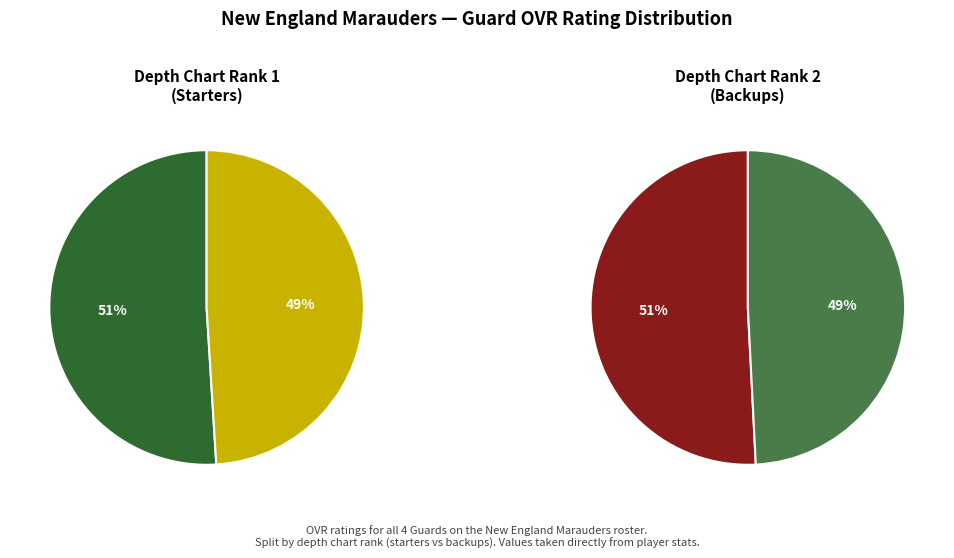

Count the number of slices in the pie.

4